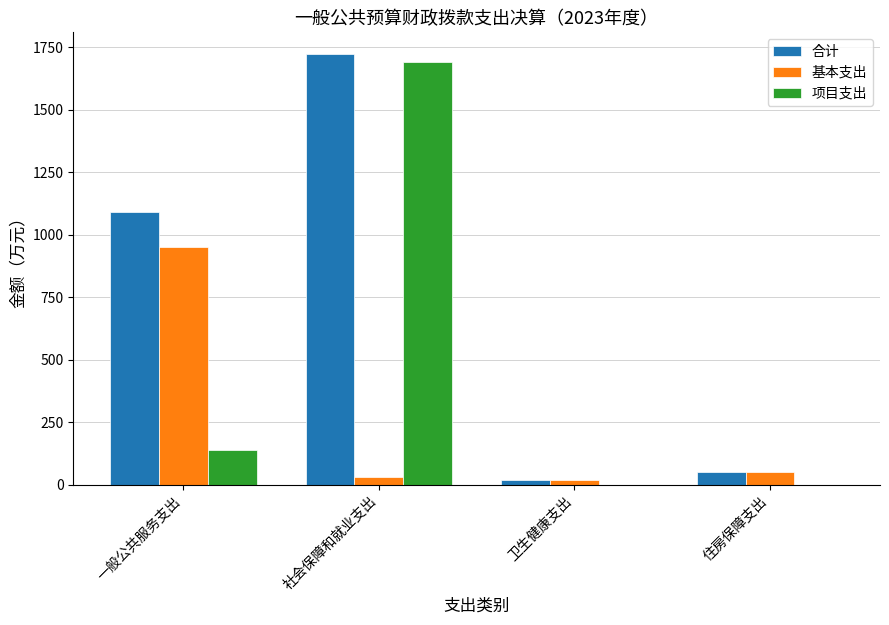

The 项目支出 series shows 716.7 at 卫生健康支出. True or false?

False